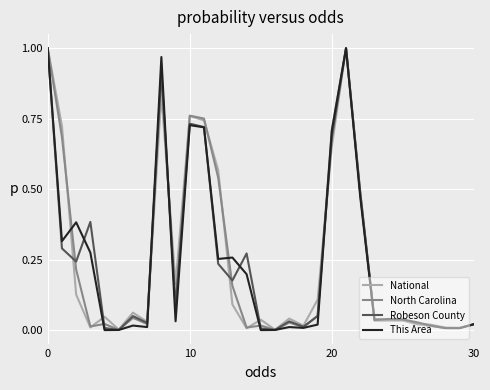

True or false: National and This Area intersect in this chart.

True